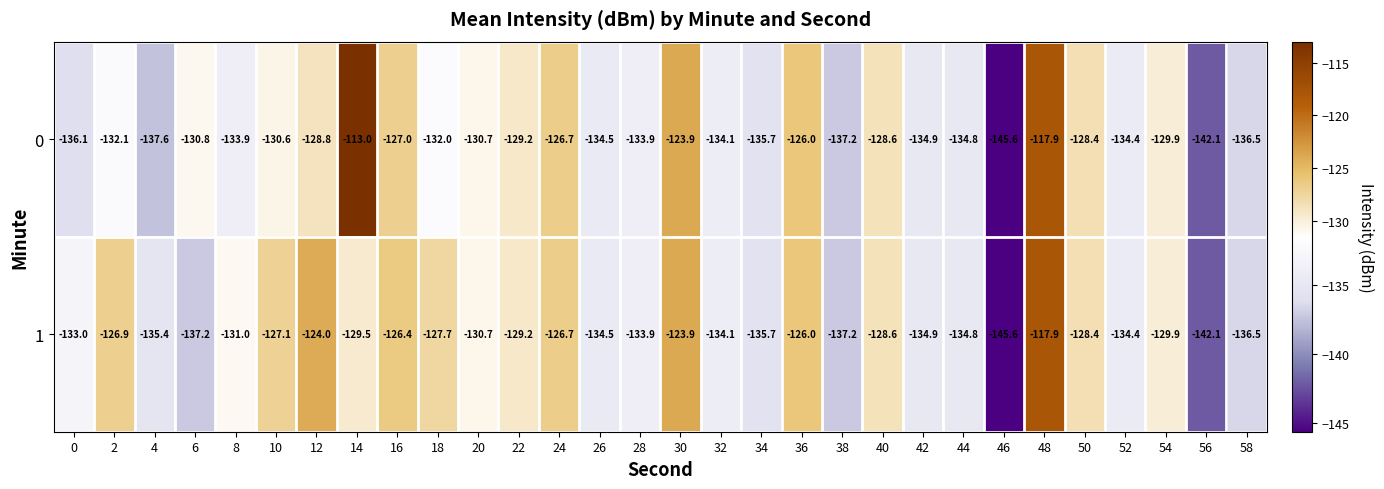

Which series has the widest spread of values?

0